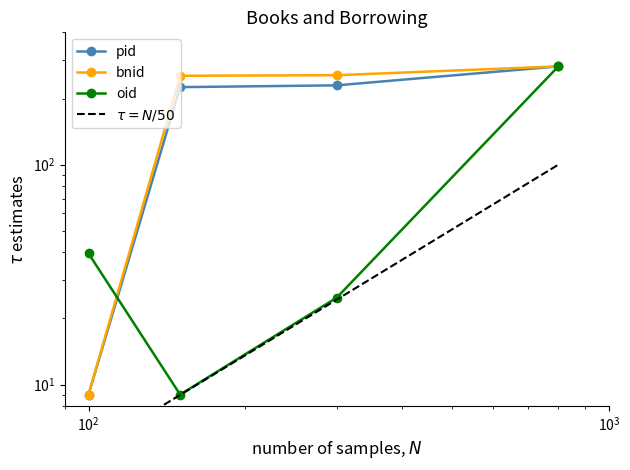

How many intersections are there between pid and oid?

1